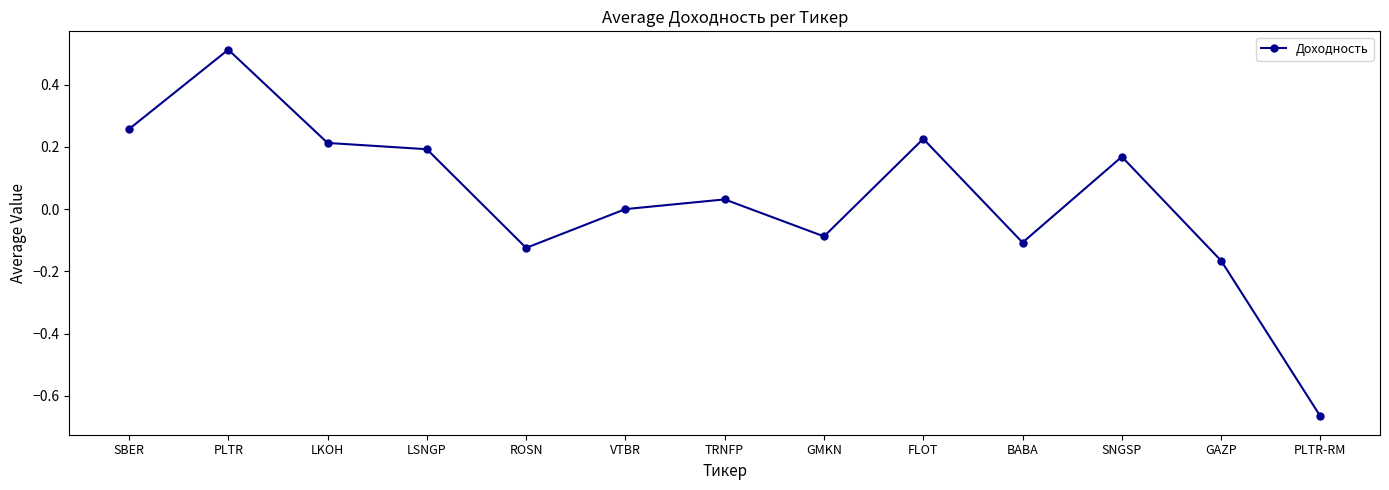

The value at PLTR is 0.5. True or false?

True